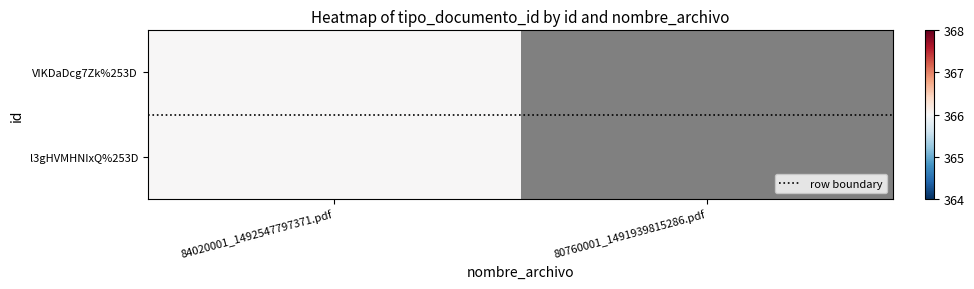

What is the maximum value for VIKDaDcg7Zk%253D?

366.0